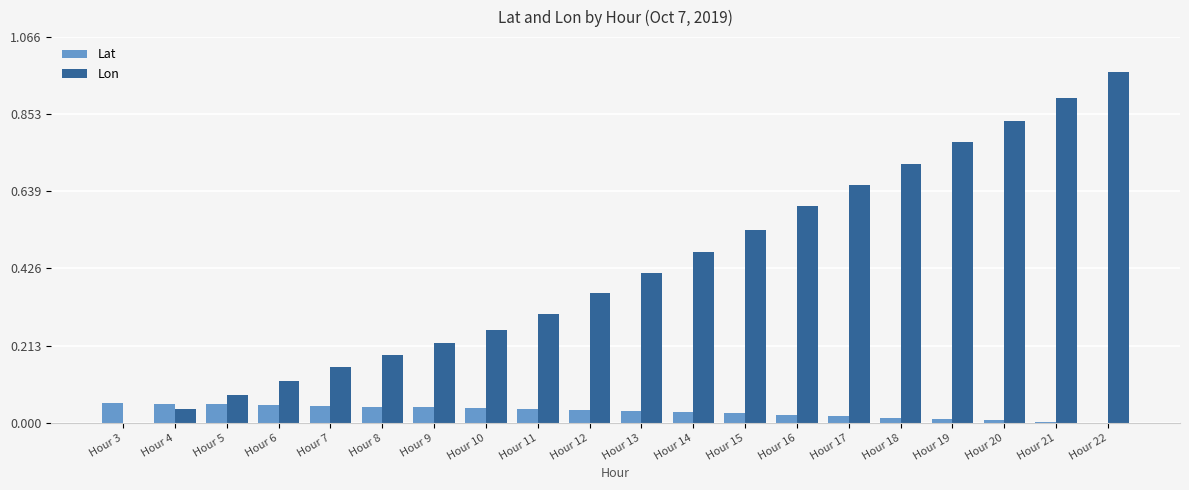

The Lat series shows 0.0 at Hour 19. True or false?

True